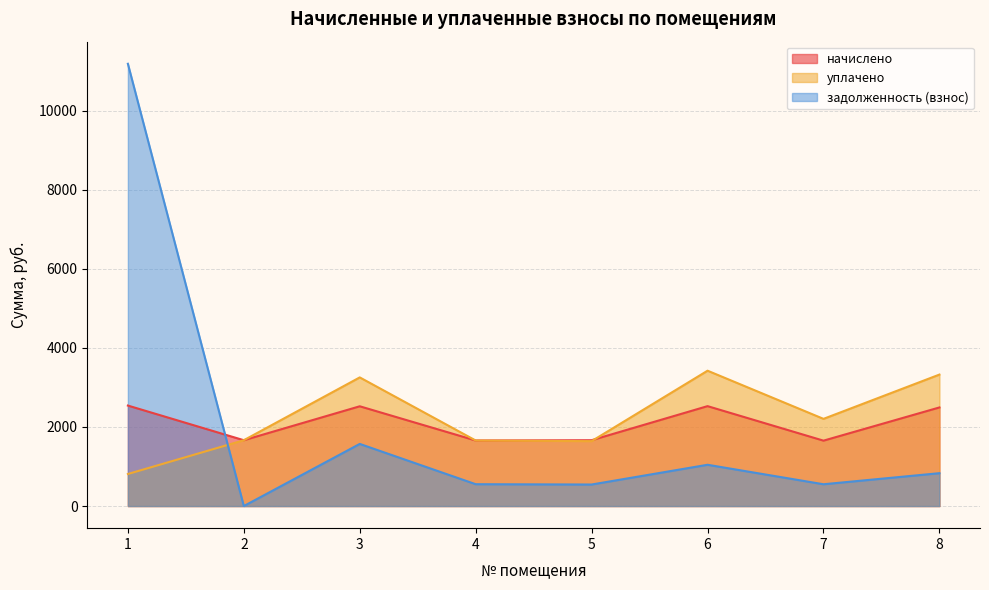

Reading left to right, list all the values displayed in this chart.

начислено: 1=2540.6	2=1664.4	3=2522.2	4=1657.0	5=1664.4	6=2525.9	7=1653.4	8=2492.9
уплачено: 1=810.3	2=1664.4	3=3252.6	4=1657.0	5=1641.0	6=3421.8	7=2204.5	8=3323.8
задолженность (взнос): 1=11181.1	2=0.0	3=1571.1	4=552.3	5=544.5	6=1043.6	7=551.1	8=831.0